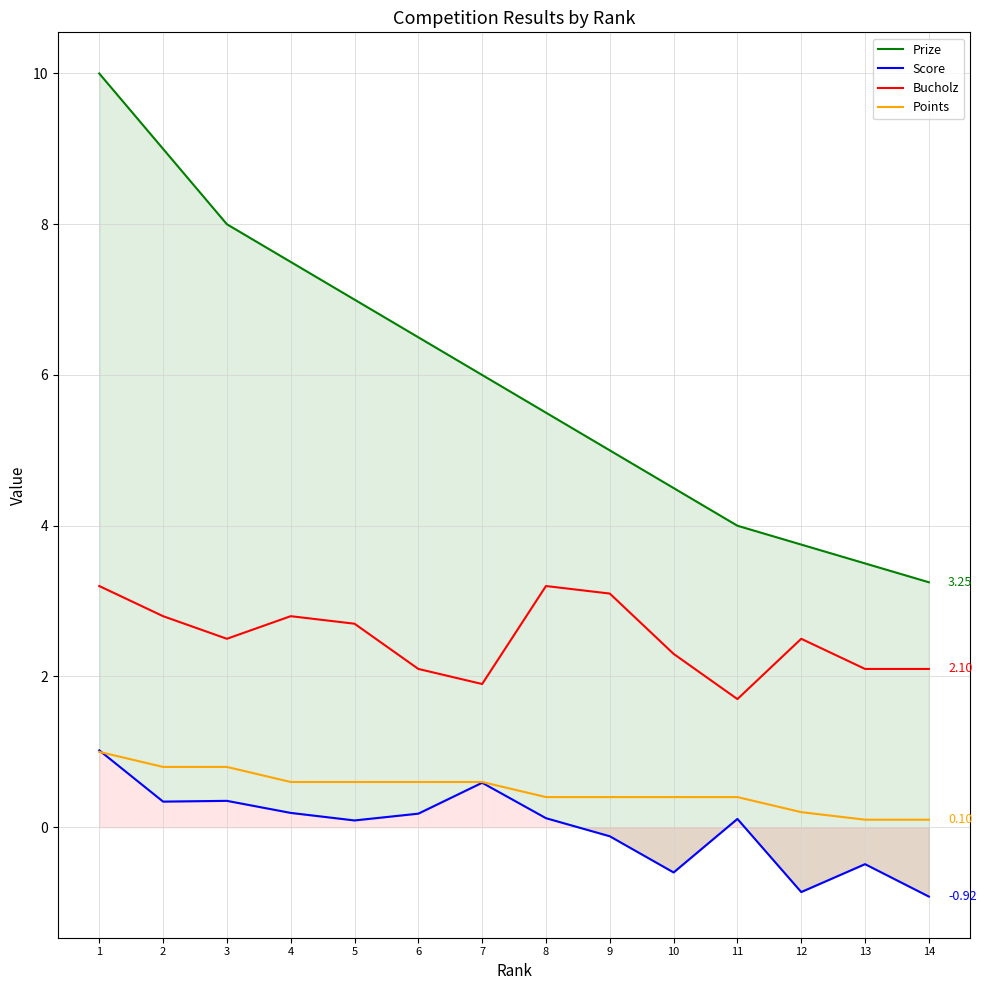

Which label corresponds to the smallest value in the chart?

14